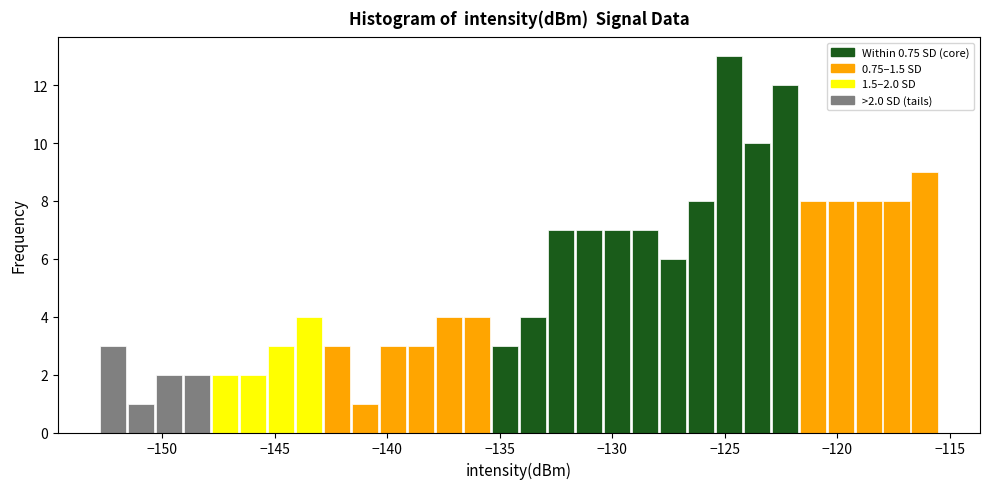

Around what value on the x-axis is the tallest bar? Give the approximate position of its centre, as read against the axis.

-125.0